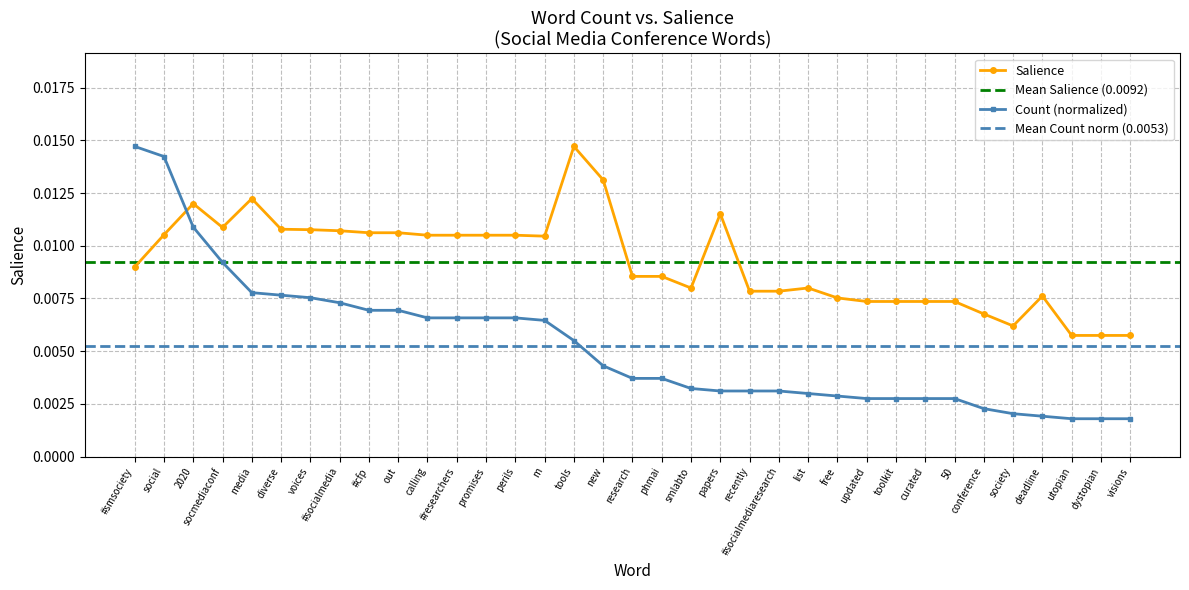

How many points are lower than both their immediate neighbors (excluding endpoints)?

4